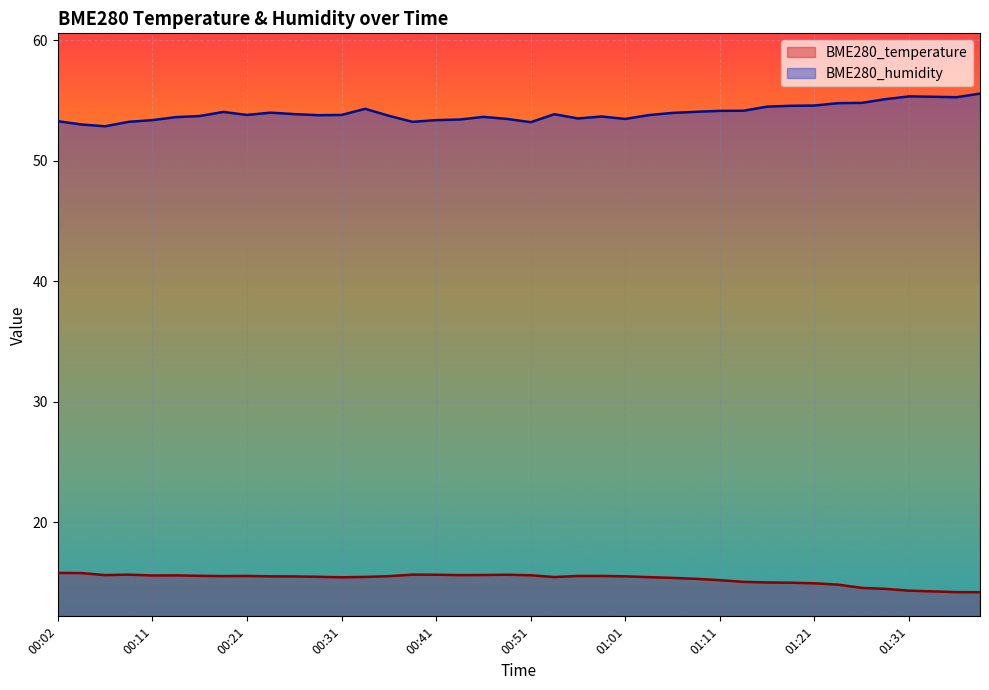

True or false: BME280_humidity and BME280_temperature cross at least once.

False